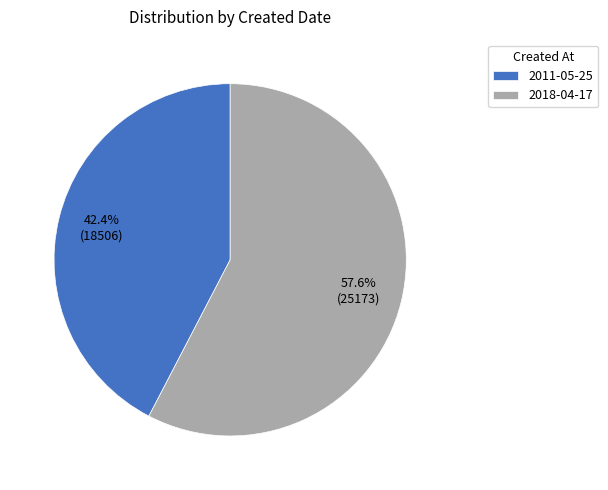

To the nearest percent, what percentage of the pie is 2011-05-25?

42%